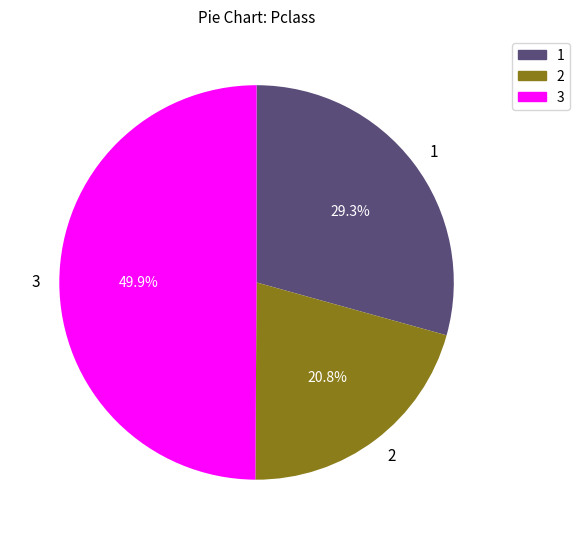

Which slice is the largest?

3